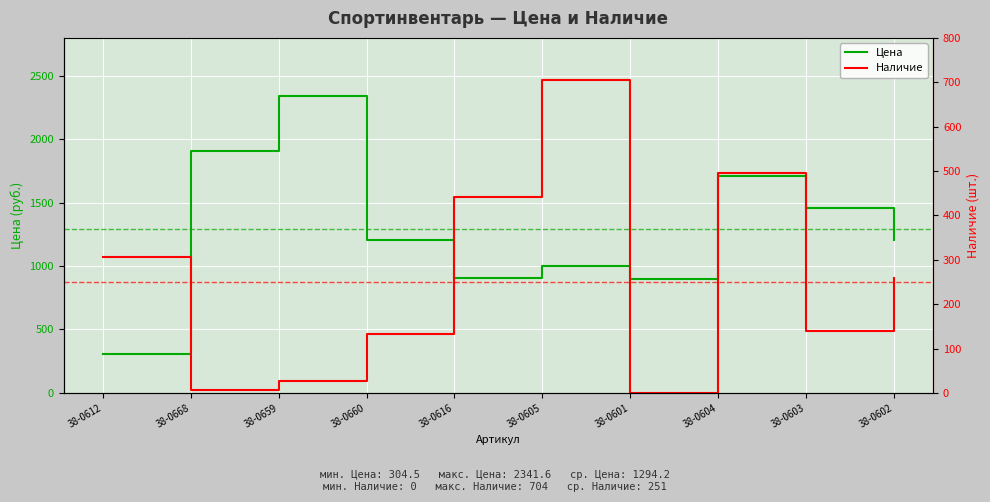

What are all the series names shown in the legend?

Цена, Наличие